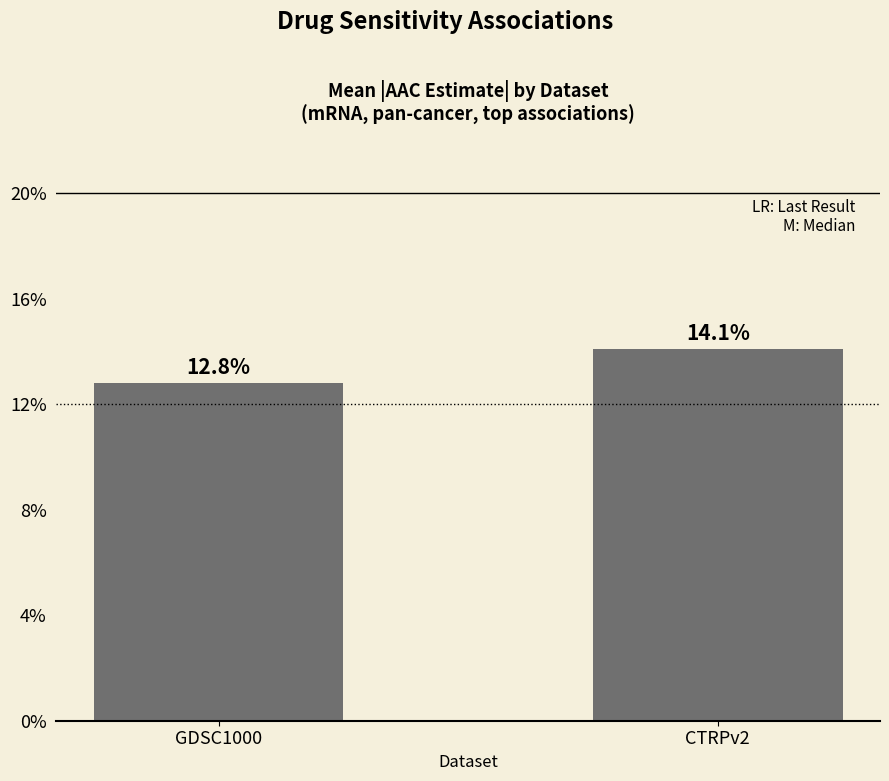

Where is the data nearest to the value 0?

GDSC1000